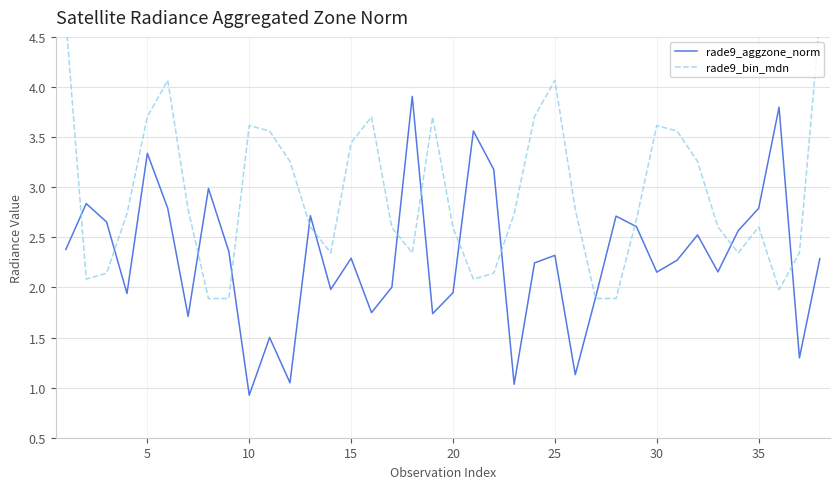

Is it true that rade9_aggzone_norm equals 0.9 at 10?

True